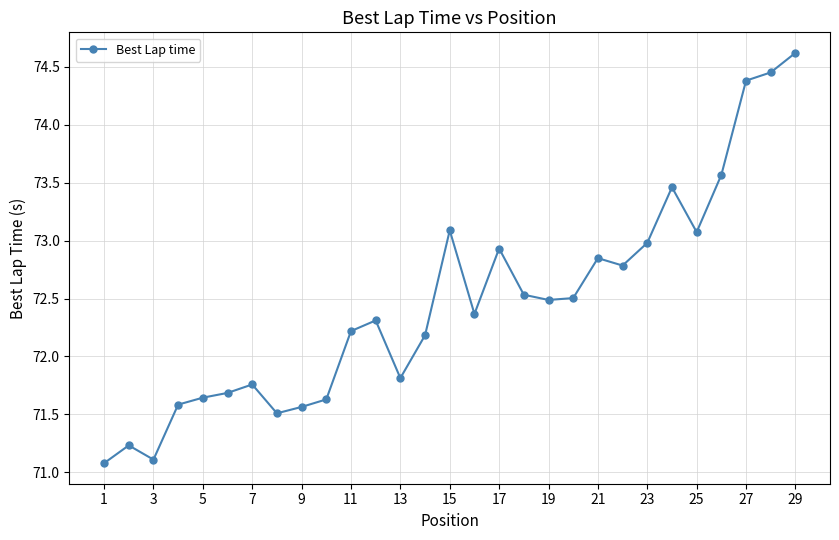

How many data points are less than 72?

11